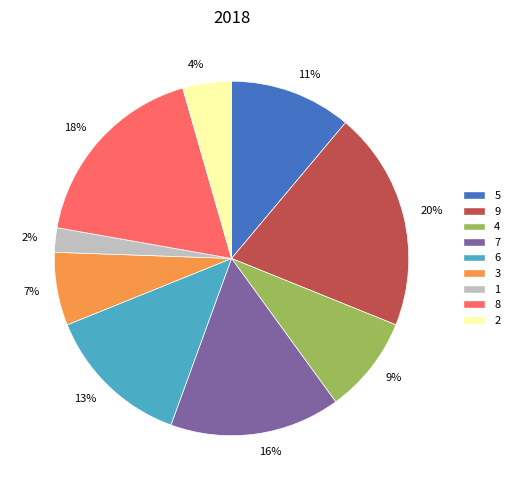

Does 1 account for over 50% of the chart?

No